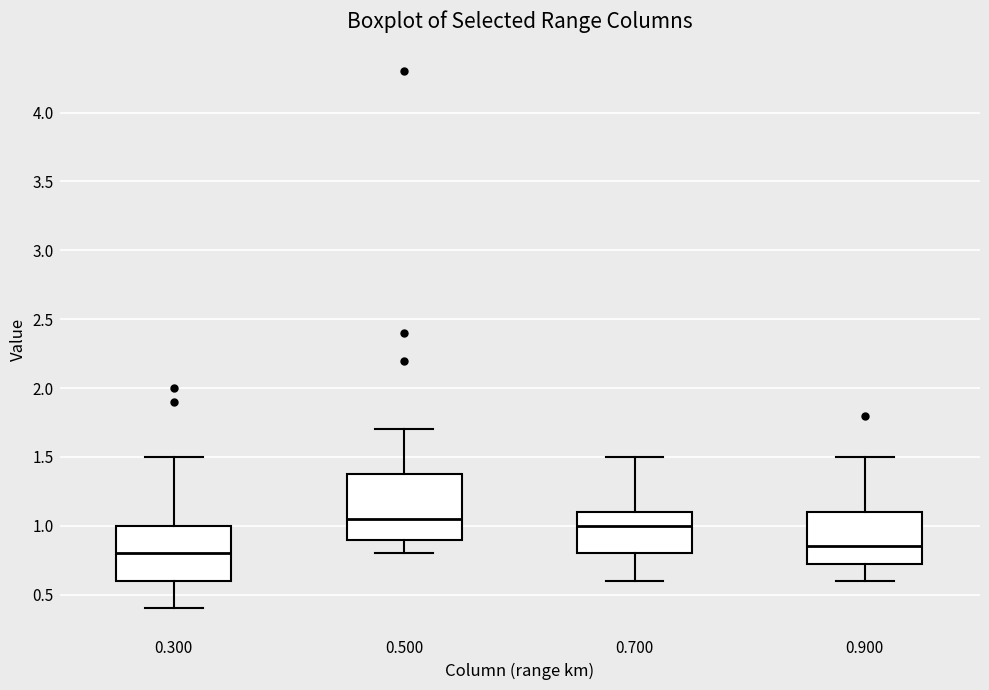

Which box is the tallest, from its lower edge to its upper edge?

0.500